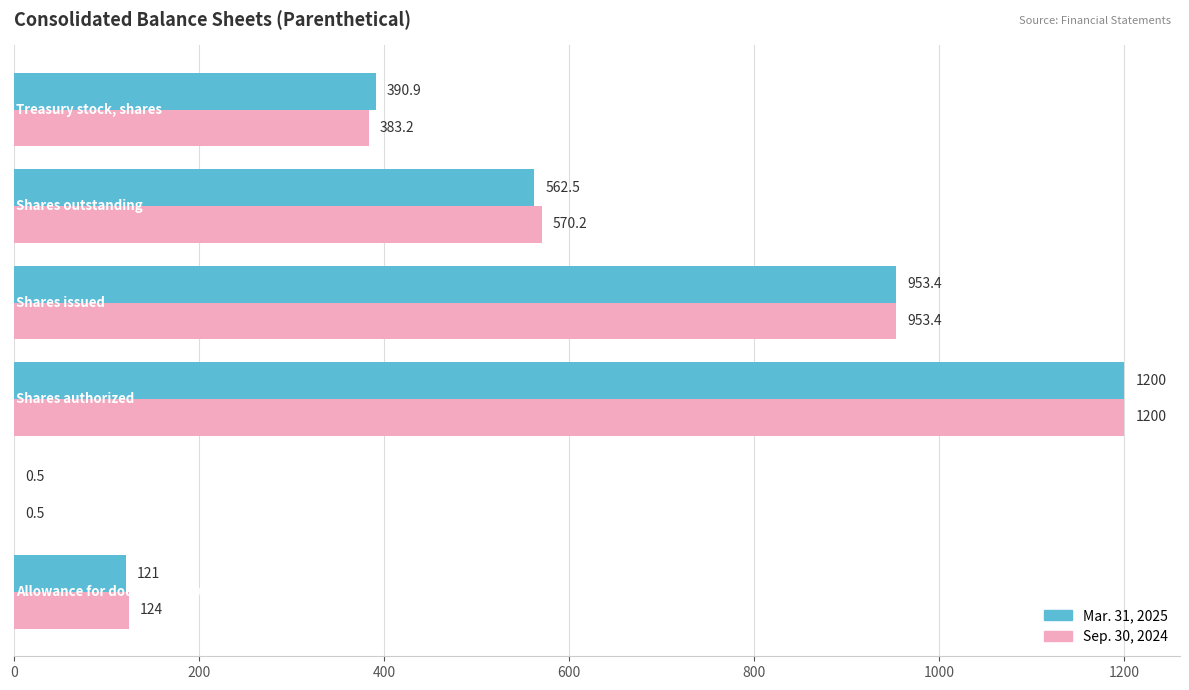

What is the maximum value for Mar. 31, 2025?

1200.0